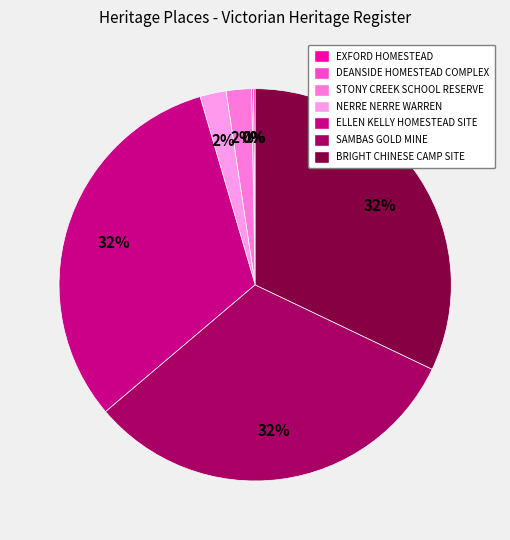

Is it true that SAMBAS GOLD MINE is 32% of the pie?

True